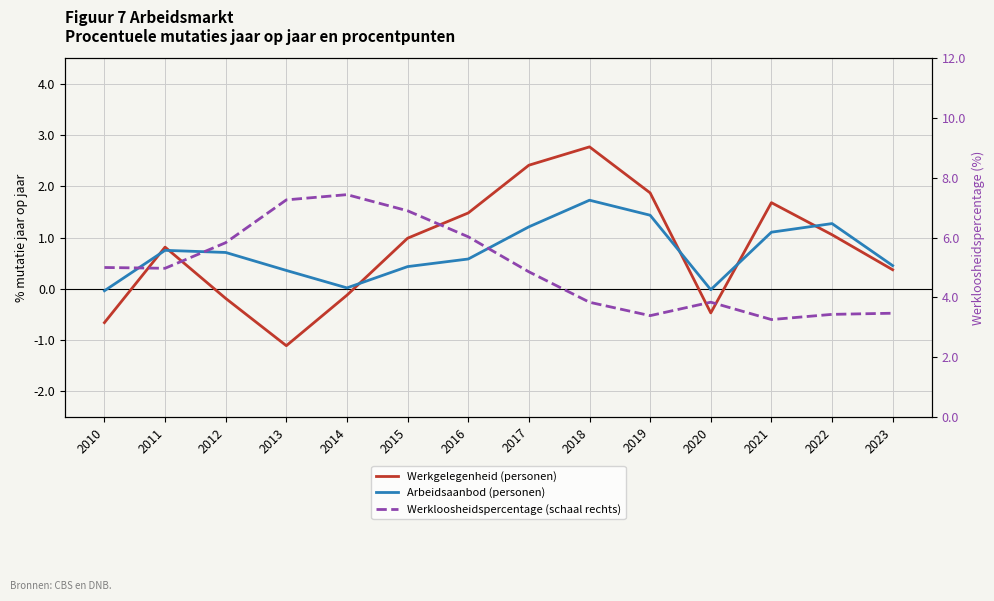

Rank the series at 2019 from highest to lowest value.

Werkloosheidspercentage (schaal rechts), Werkgelegenheid (personen), Arbeidsaanbod (personen)